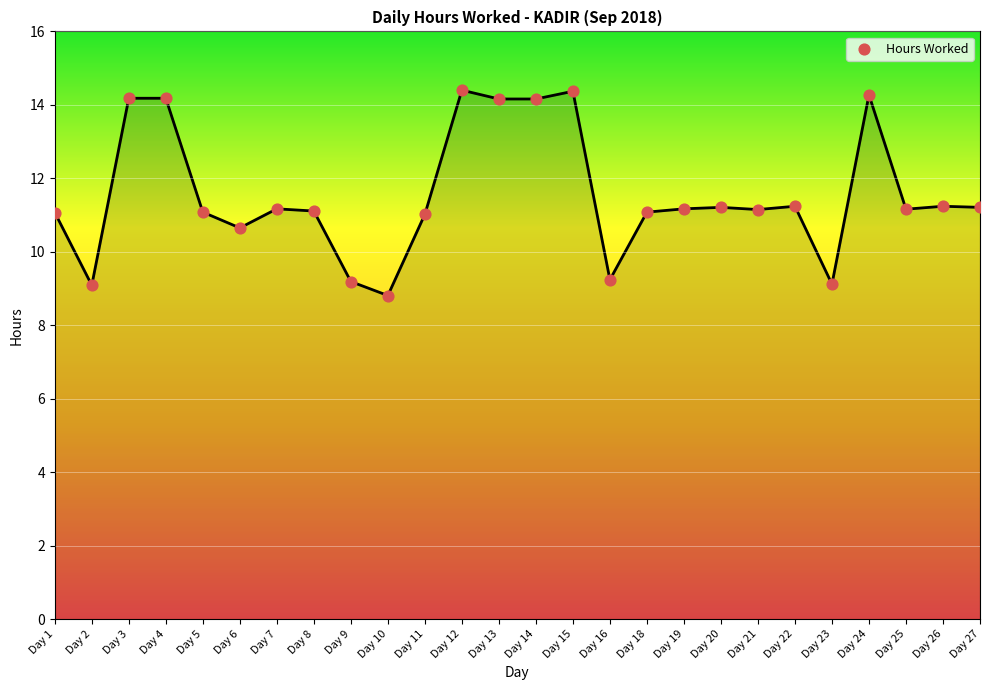

What is the ratio of the value at Day 23 to the value at Day 26?

0.8